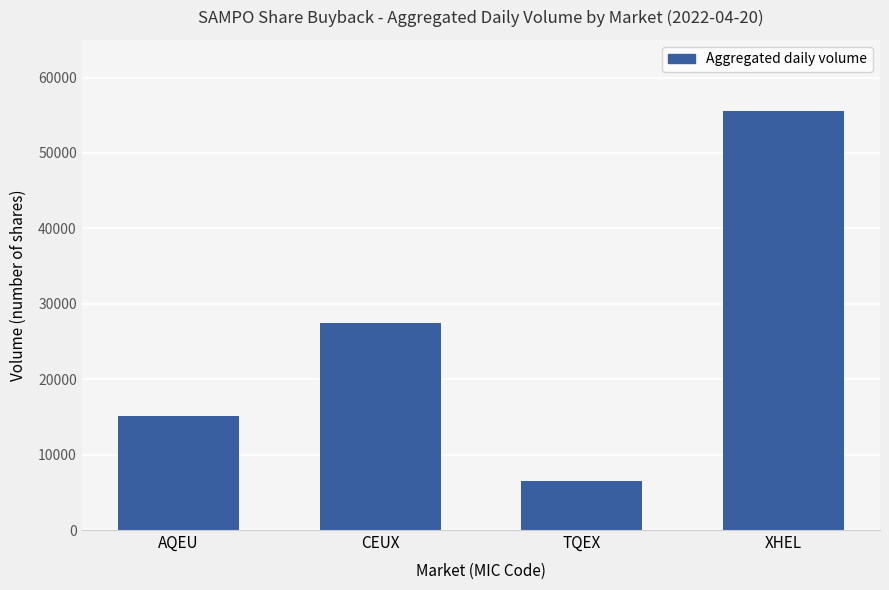

Does the chart contain any negative values?

No